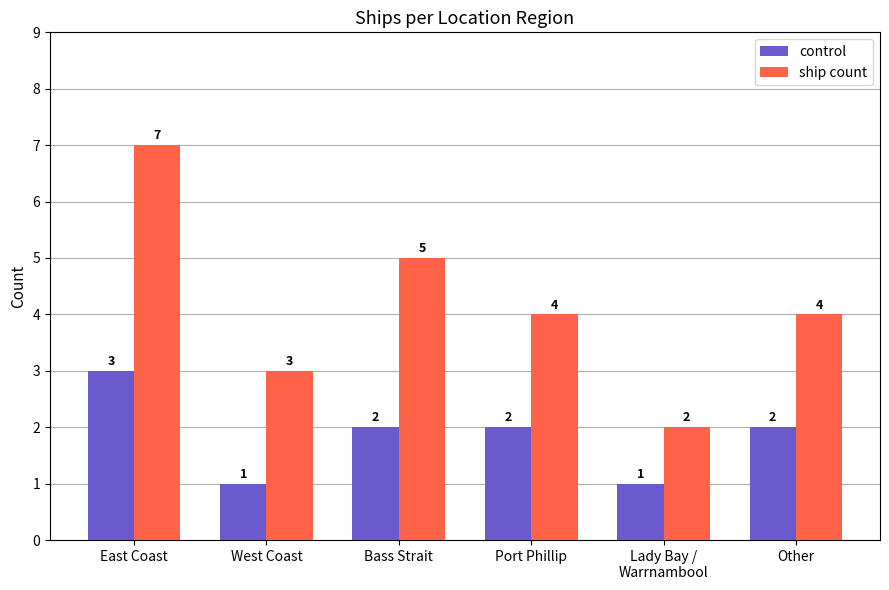

The ship count series shows 4 at Other. True or false?

True